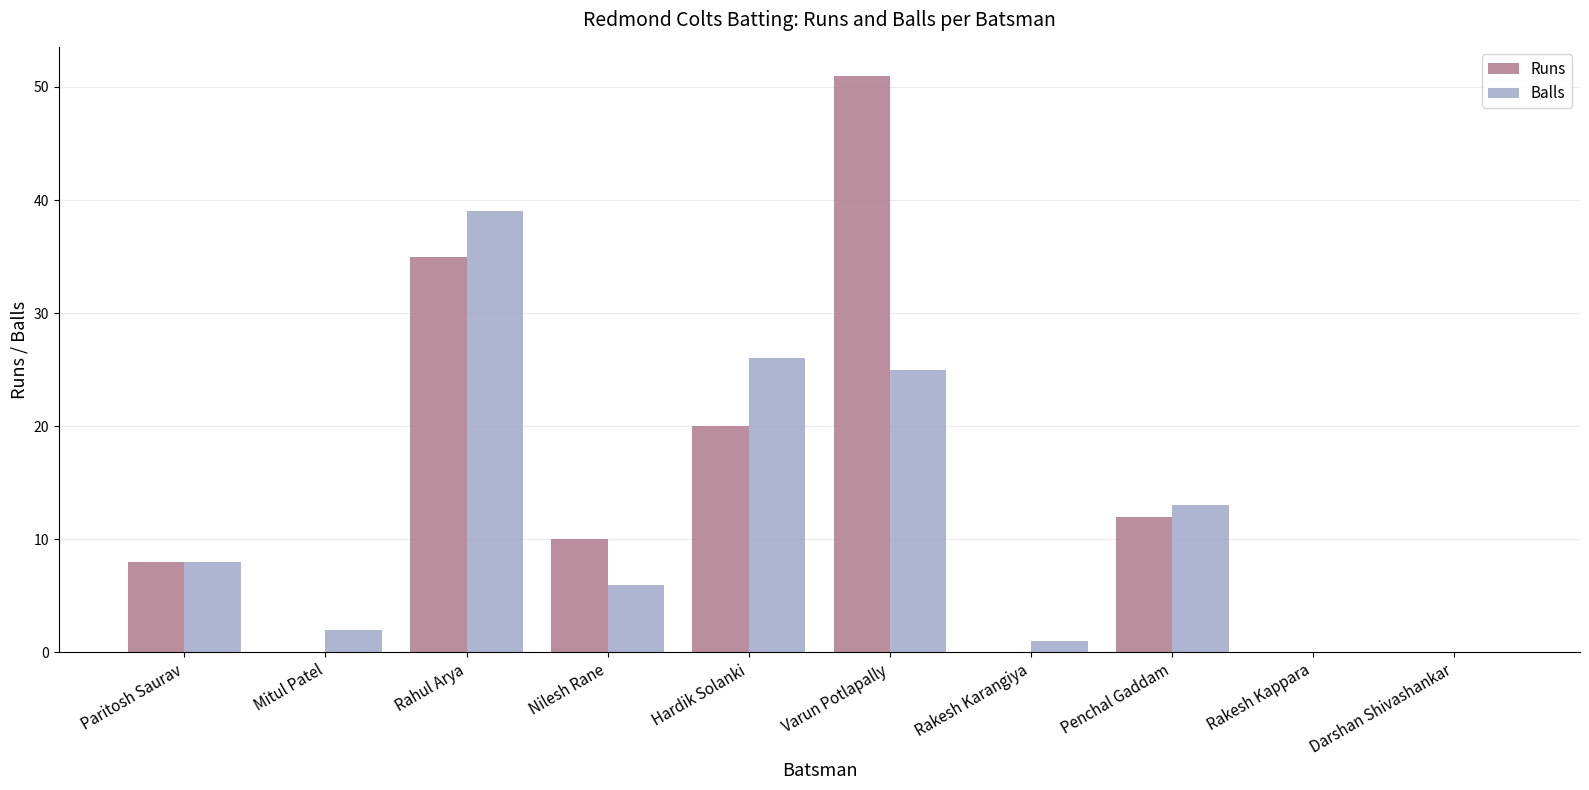

Between Rahul Arya and Hardik Solanki, which series saw the biggest shift?

Runs